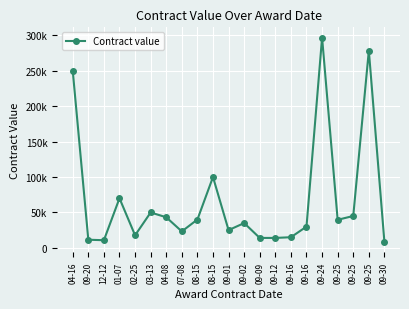

What is the average value?

67511